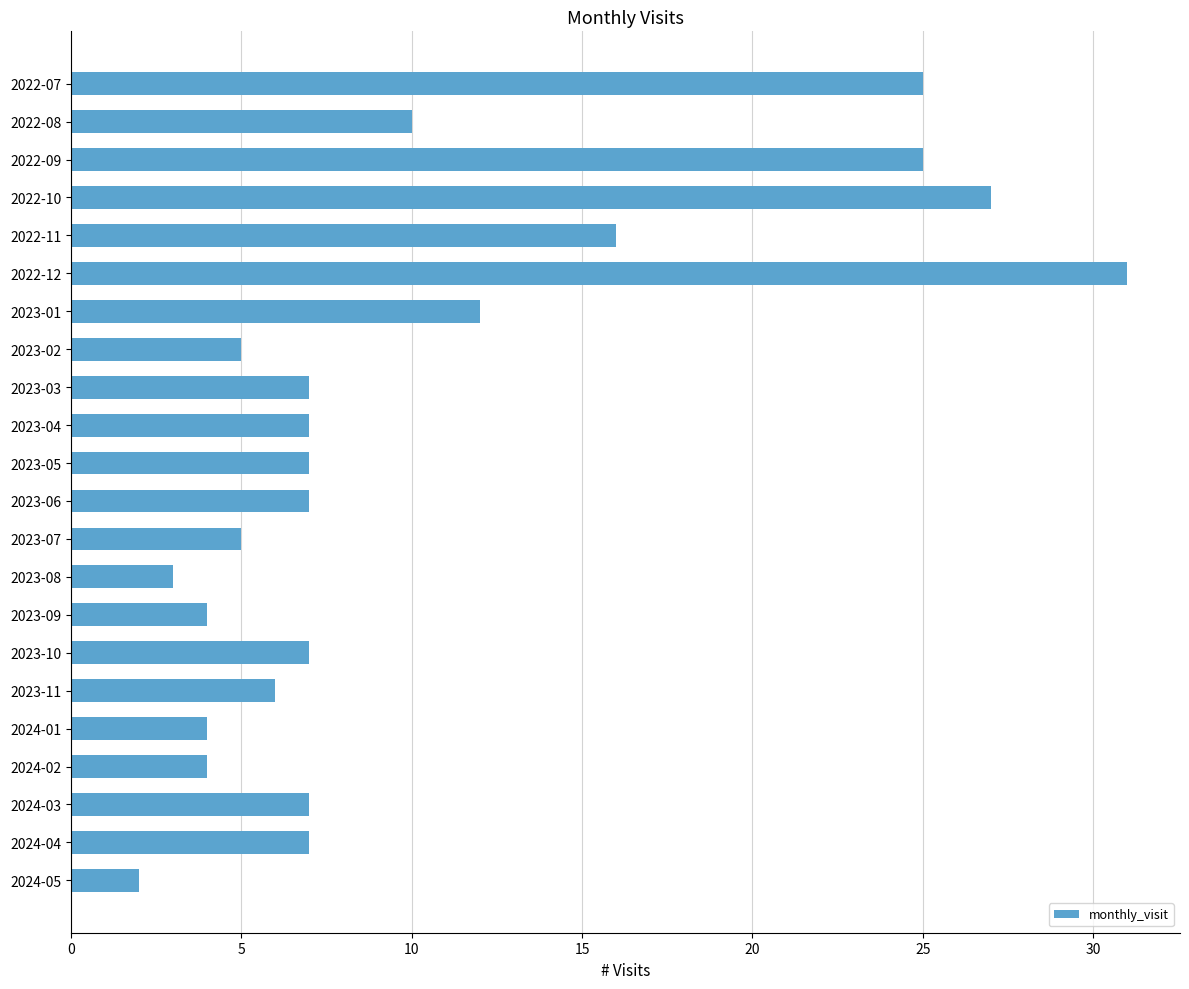

How many data points does each series have?

22